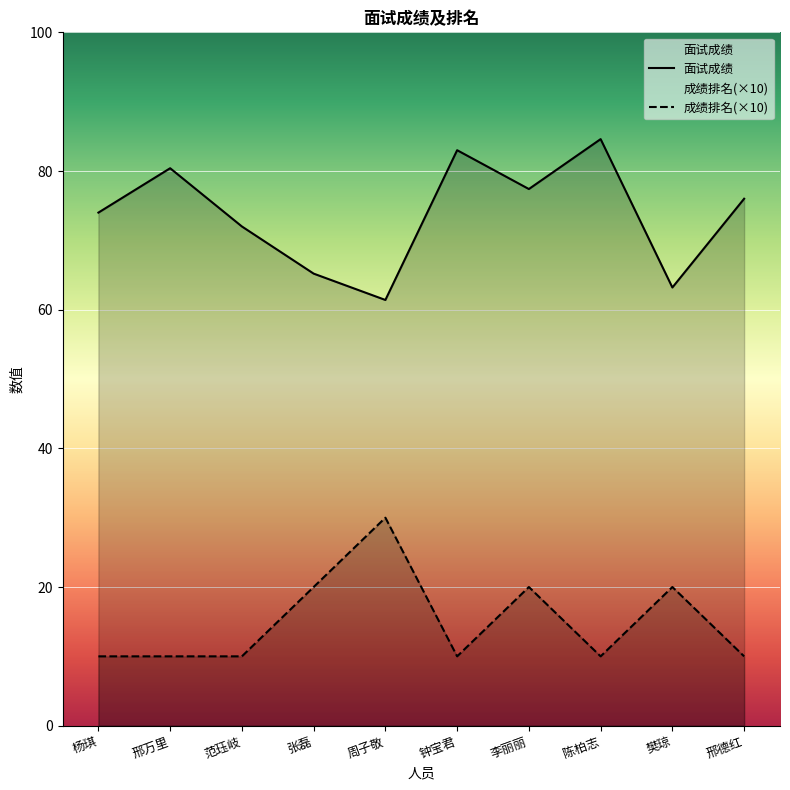

At which label is 面试成绩 closest to 73?

杨琪